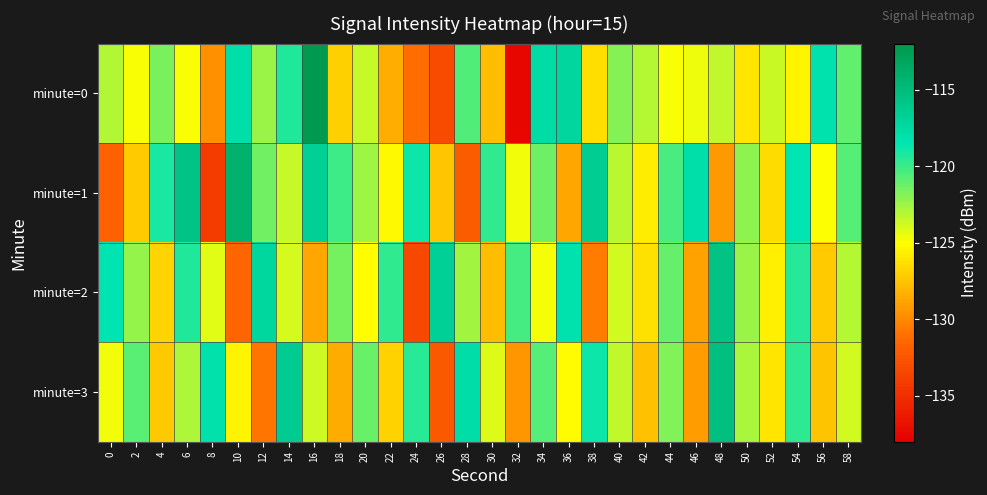

What is the spread (max minus min) of values at 50?

4.0